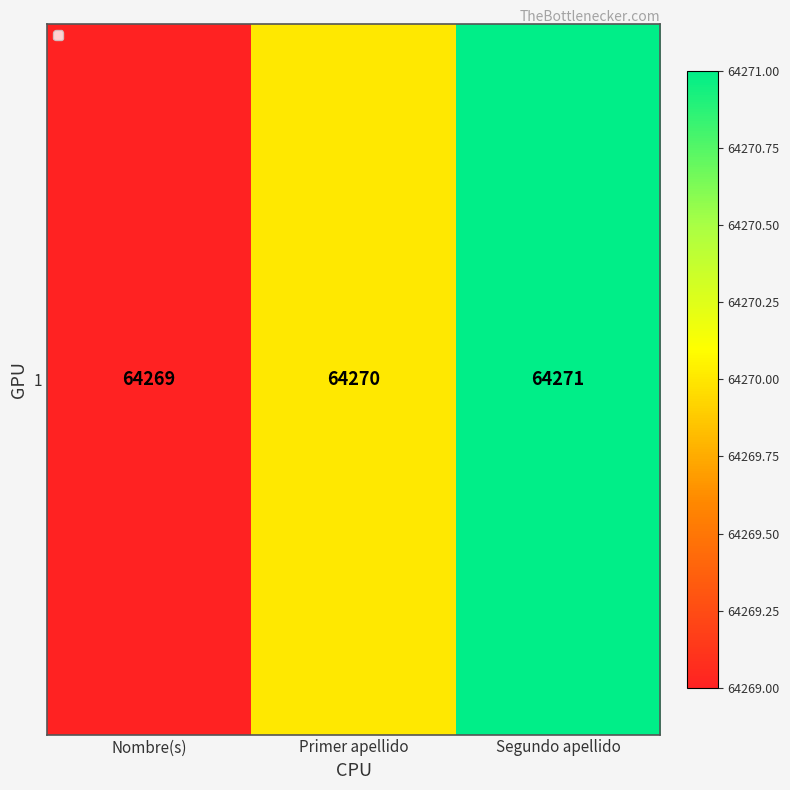

How many data points are less than 64270?

1